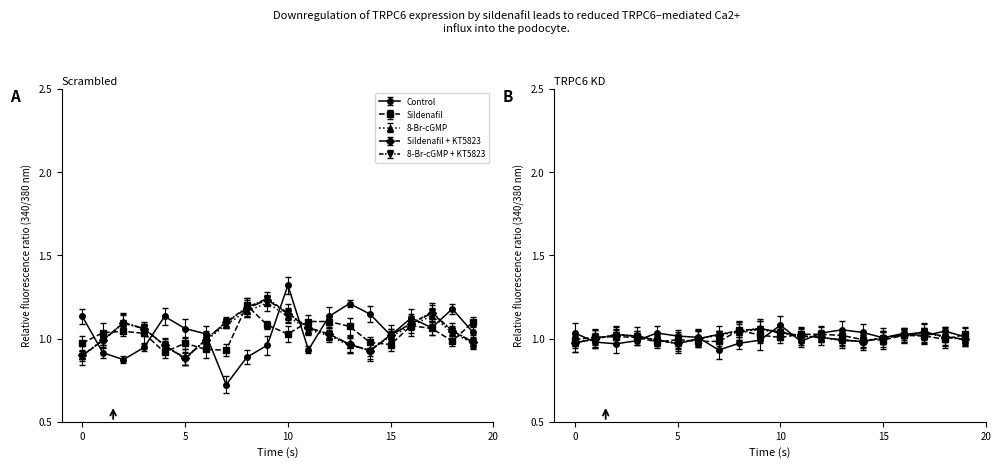

At how many categories does at least one series exceed 0?

20